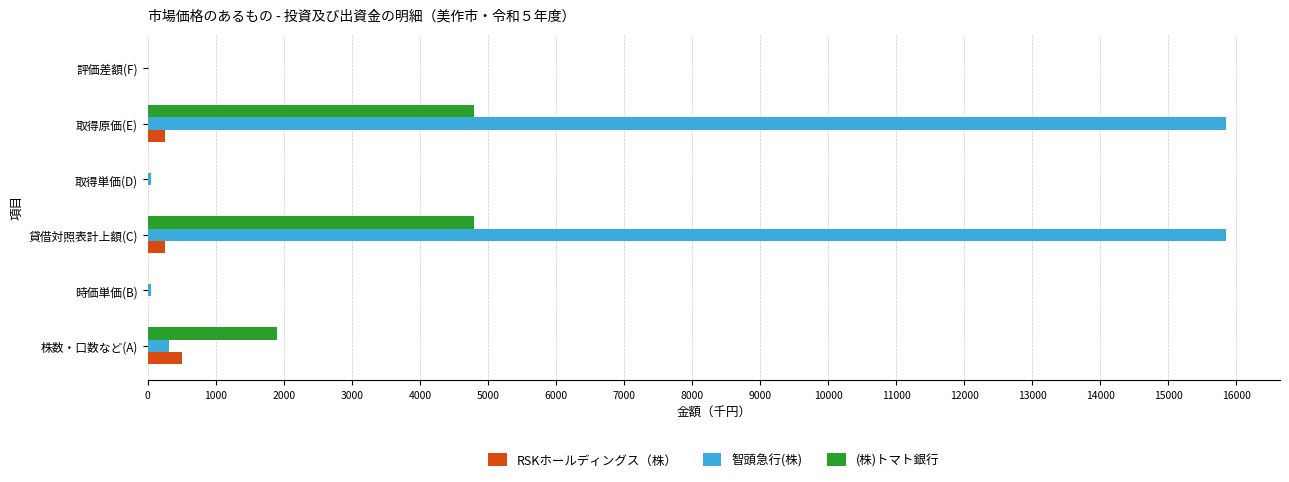

What is the highest value of the RSKホールディングス（株） series?

500.0